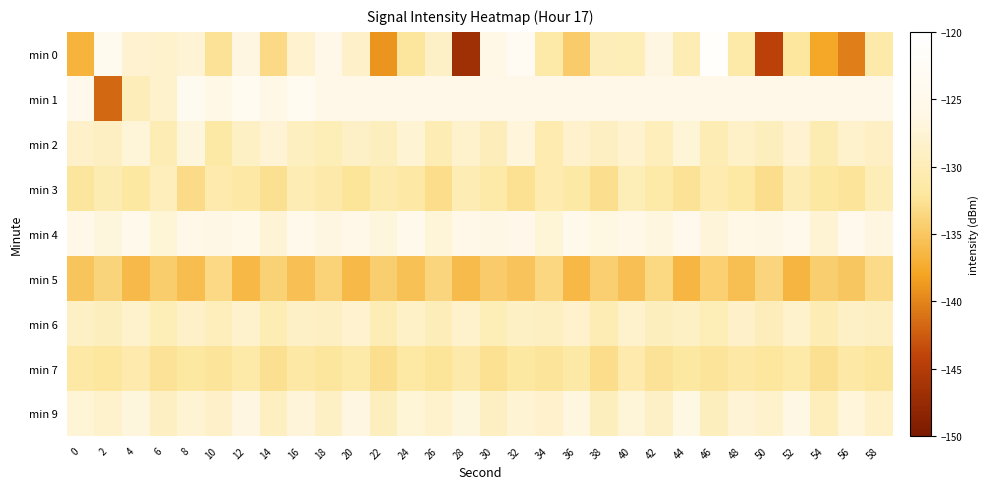

Reading left to right, transcribe all the data shown in this chart.

min 0: 0=-136.7	2=-124.3	4=-128.0	6=-128.1	8=-127.6	10=-132.5	12=-126.5	14=-133.2	16=-128.0	18=-125.7	20=-128.5	22=-139.0	24=-132.1	26=-128.7	28=-146.8	30=-126.0	32=-122.9	34=-131.3	36=-134.6	38=-129.9	40=-130.1	42=-126.5	44=-130.3	46=-120.8	48=-131.3	50=-144.3	52=-132.0	54=-137.7	56=-140.3	58=-131.1
min 1: 0=-124.6	2=-141.8	4=-129.9	6=-128.3	8=-124.0	10=-126.0	12=-123.4	14=-125.8	16=-123.3	18=-125.5	20=-125.5	22=-125.5	24=-125.5	26=-125.5	28=-125.5	30=-125.5	32=-125.5	34=-125.5	36=-125.5	38=-125.5	40=-125.5	42=-125.5	44=-125.5	46=-125.5	48=-125.5	50=-125.5	52=-125.5	54=-125.5	56=-125.5	58=-125.5
min 2: 0=-128.5	2=-129.1	4=-127.3	6=-130.2	8=-126.8	10=-131.4	12=-128.9	14=-127.6	16=-129.3	18=-130.1	20=-128.7	22=-129.5	24=-127.8	26=-130.4	28=-128.2	30=-129.8	32=-127.1	34=-130.6	36=-128.4	38=-129.2	40=-128.0	42=-129.7	44=-127.5	46=-130.3	48=-128.6	50=-129.4	52=-127.9	54=-130.5	56=-128.3	58=-129.0
min 3: 0=-132.1	2=-130.5	4=-131.8	6=-129.7	8=-133.2	10=-130.9	12=-131.5	14=-132.7	16=-130.3	18=-131.1	20=-132.4	22=-130.8	24=-131.6	26=-132.9	28=-130.2	30=-131.3	32=-132.6	34=-130.7	36=-131.4	38=-132.8	40=-130.1	42=-131.2	44=-132.5	46=-130.6	48=-131.7	50=-133.0	52=-130.4	54=-131.9	56=-132.3	58=-130.0
min 4: 0=-125.3	2=-126.8	4=-124.9	6=-127.4	8=-125.7	10=-126.2	12=-125.1	14=-127.6	16=-124.8	18=-126.5	20=-125.4	22=-126.9	24=-124.7	26=-127.3	28=-125.6	30=-126.1	32=-125.2	34=-127.5	36=-124.6	38=-126.4	40=-125.5	42=-126.7	44=-124.5	46=-127.2	48=-125.8	50=-126.3	52=-125.0	54=-127.7	56=-124.4	58=-126.6
min 5: 0=-135.2	2=-133.8	4=-136.1	6=-134.5	8=-135.9	10=-133.3	12=-136.4	14=-134.0	16=-135.6	18=-133.9	20=-136.2	22=-134.3	24=-135.5	26=-133.7	28=-136.0	30=-134.6	32=-135.3	34=-133.5	36=-136.3	38=-134.2	40=-135.7	42=-133.4	44=-136.5	46=-134.1	48=-135.8	50=-133.6	52=-136.6	54=-134.4	56=-135.1	58=-133.2
min 6: 0=-128.9	2=-129.4	4=-128.1	6=-130.0	8=-128.5	10=-129.7	12=-128.3	14=-130.2	16=-128.7	18=-129.2	20=-128.0	22=-130.4	24=-128.6	26=-129.9	28=-128.2	30=-130.1	32=-128.8	34=-129.3	36=-128.4	38=-130.3	40=-128.1	42=-129.6	44=-128.9	46=-130.0	48=-128.5	50=-129.8	52=-128.3	54=-130.2	56=-128.7	58=-129.1
min 7: 0=-131.5	2=-132.0	4=-131.0	6=-132.5	8=-131.8	10=-132.3	12=-131.2	14=-132.7	16=-131.6	18=-132.1	20=-131.3	22=-132.8	24=-131.7	26=-132.4	28=-131.1	30=-132.6	32=-131.9	34=-132.2	36=-131.4	38=-132.9	40=-131.0	42=-132.5	44=-131.8	46=-132.3	48=-131.5	50=-132.0	52=-131.2	54=-132.7	56=-131.6	58=-132.1
min 9: 0=-127.4	2=-128.2	4=-126.8	6=-129.1	8=-127.7	10=-128.5	12=-126.5	14=-129.3	16=-127.2	18=-128.8	20=-126.6	22=-129.5	24=-127.5	26=-128.1	28=-126.9	30=-129.2	32=-127.8	34=-128.4	36=-126.7	38=-129.4	40=-127.3	42=-128.7	44=-126.4	46=-129.6	48=-127.6	50=-128.3	52=-126.3	54=-129.7	56=-127.1	58=-128.6